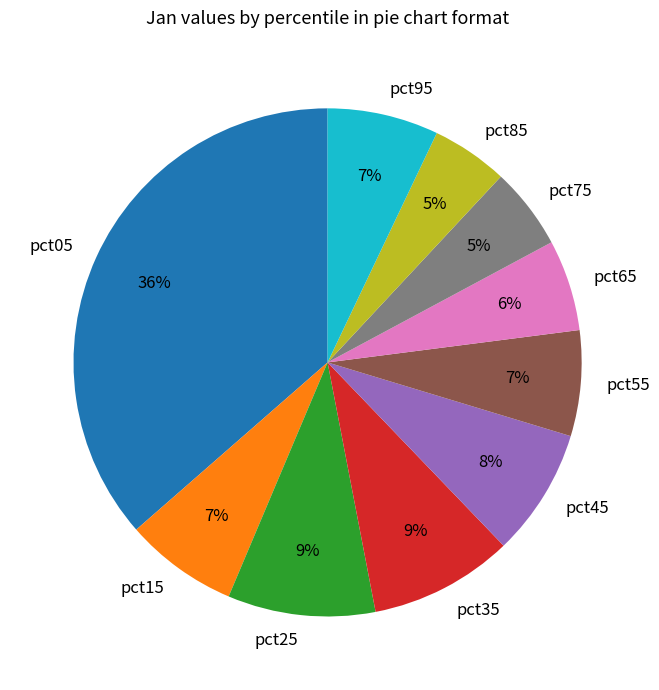

Count the number of slices in the pie.

10